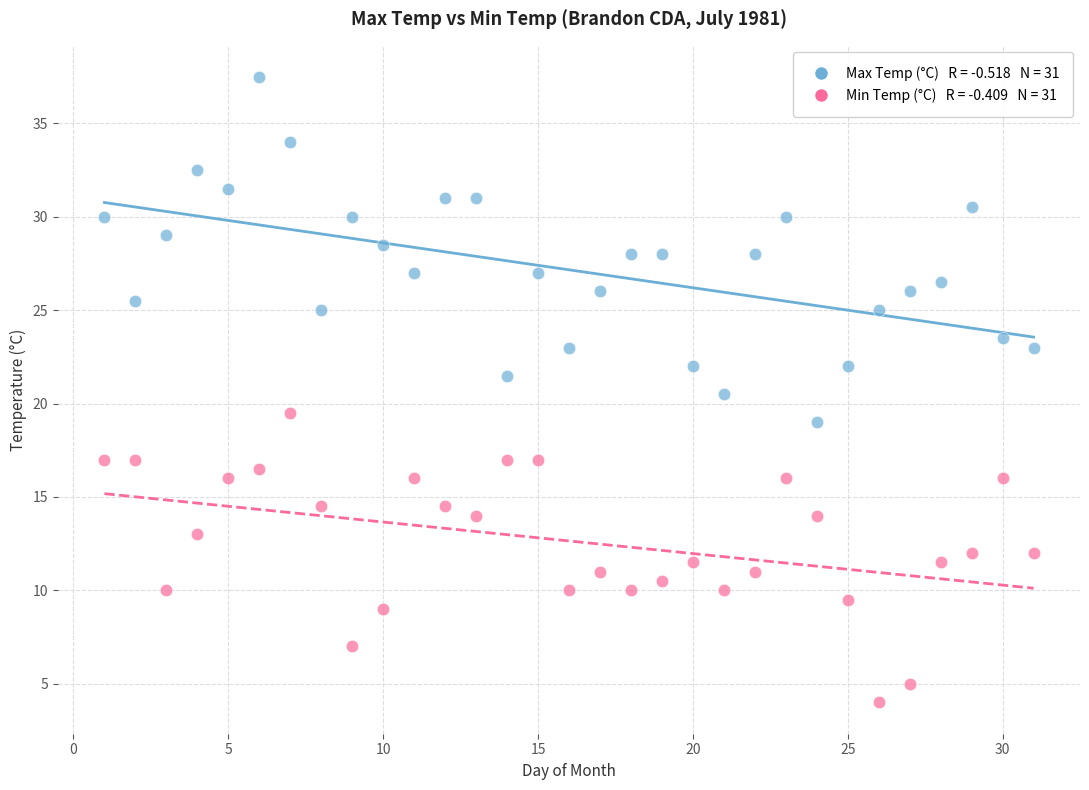

Across all data points, what is the range of Y values (max minus min)?

33.5